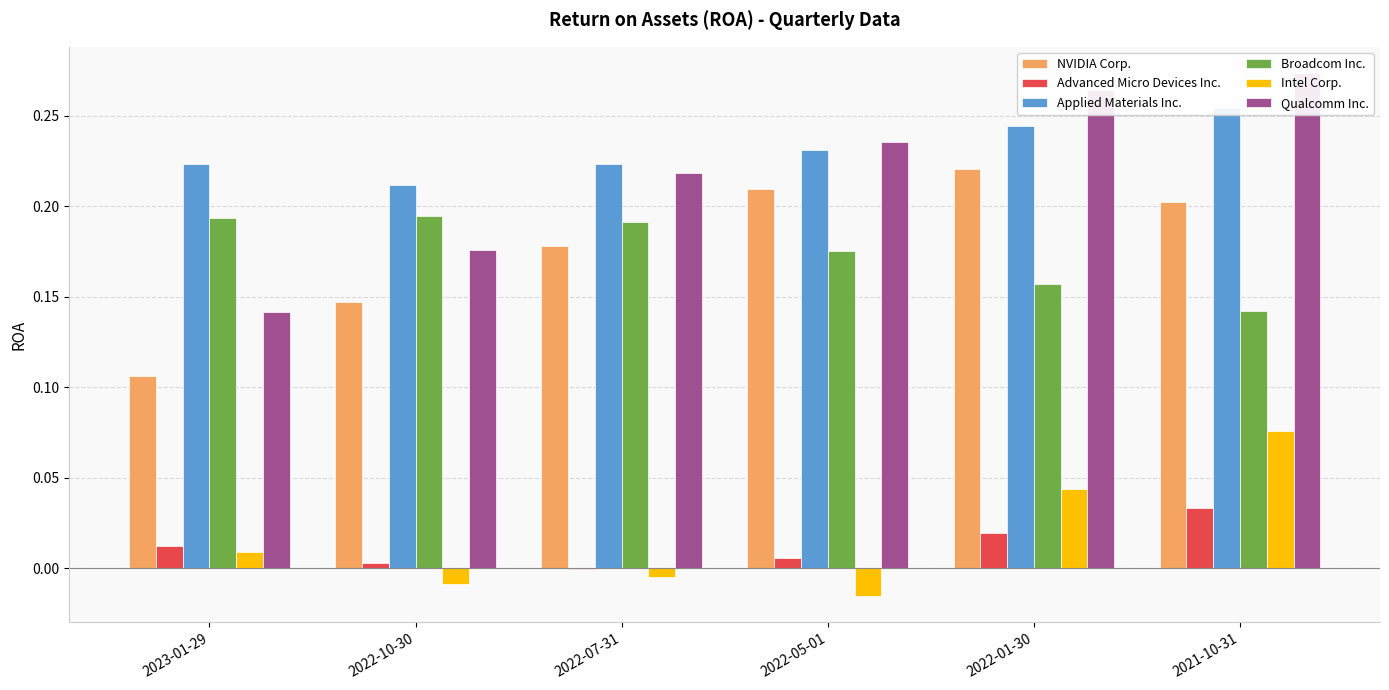

What is the difference between the second highest and minimum values in the NVIDIA Corp. series?

0.1